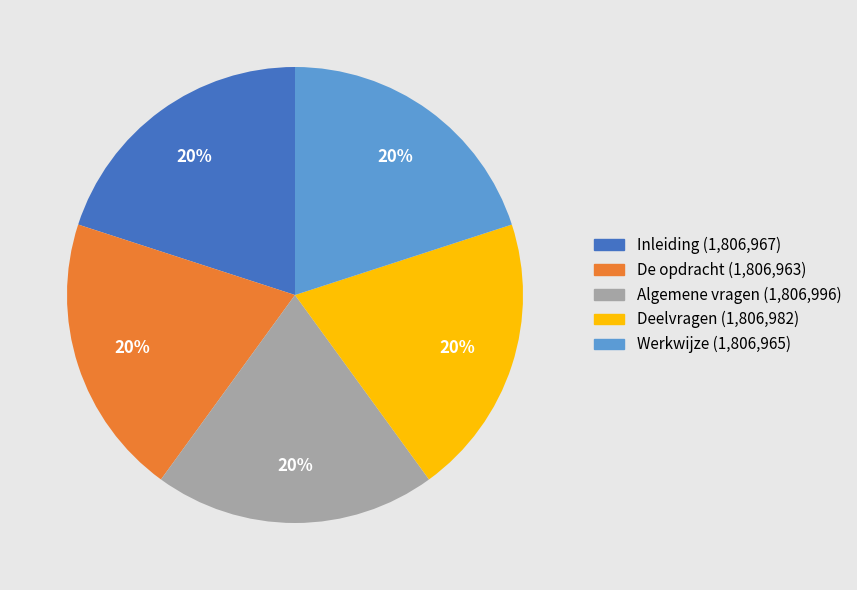

What is the ratio of the value at Werkwijze to the value at De opdracht?

1.0